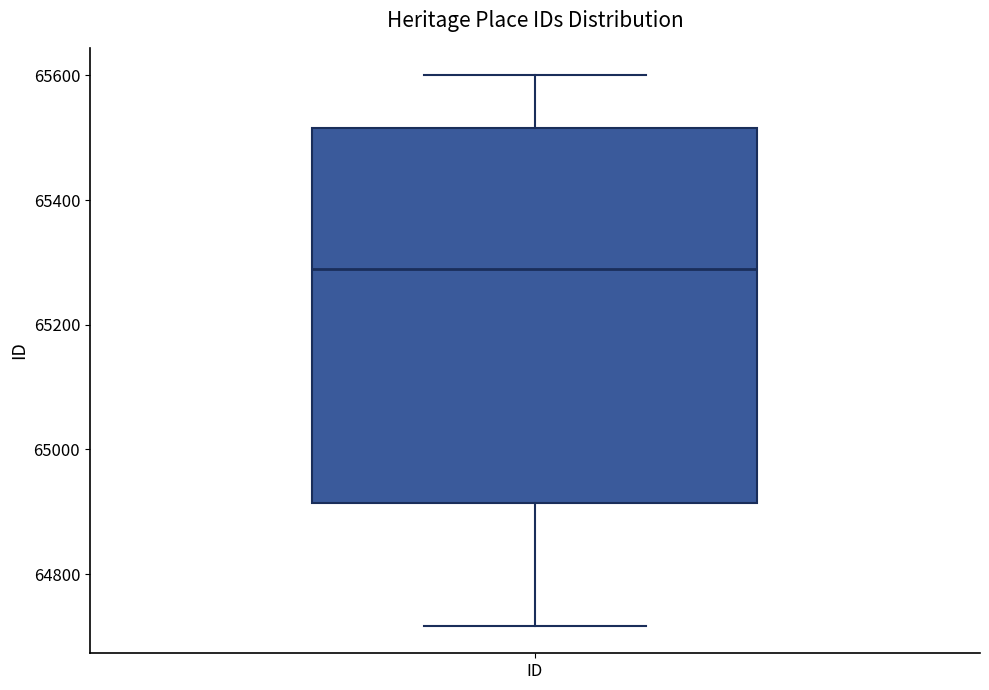

Where is the upper edge of the box for ID on the y-axis? The values are not printed on the chart, so give them approximately, as read against the axis.

65520